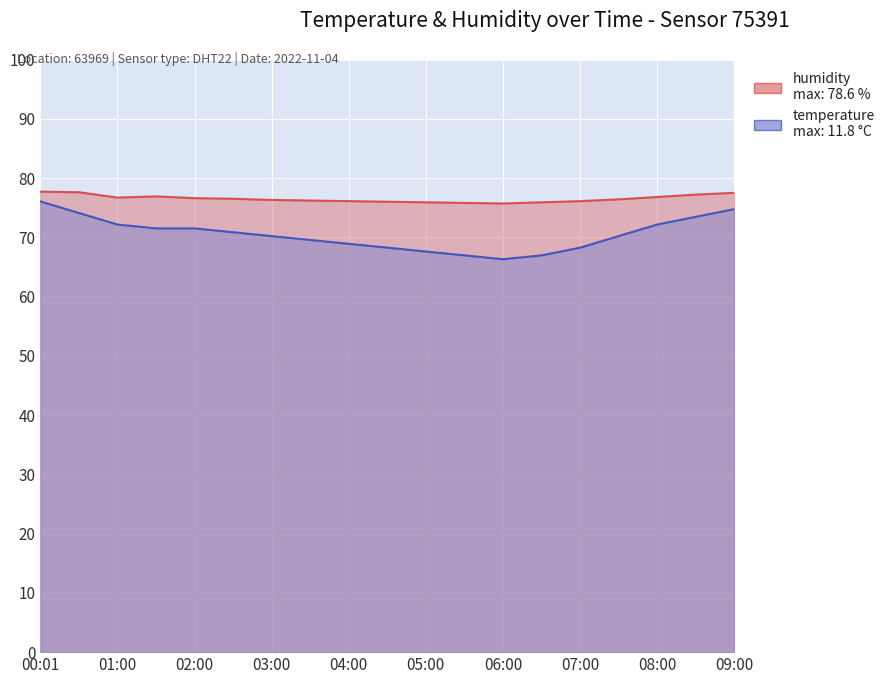

True or false: temperature and humidity cross at least once.

False